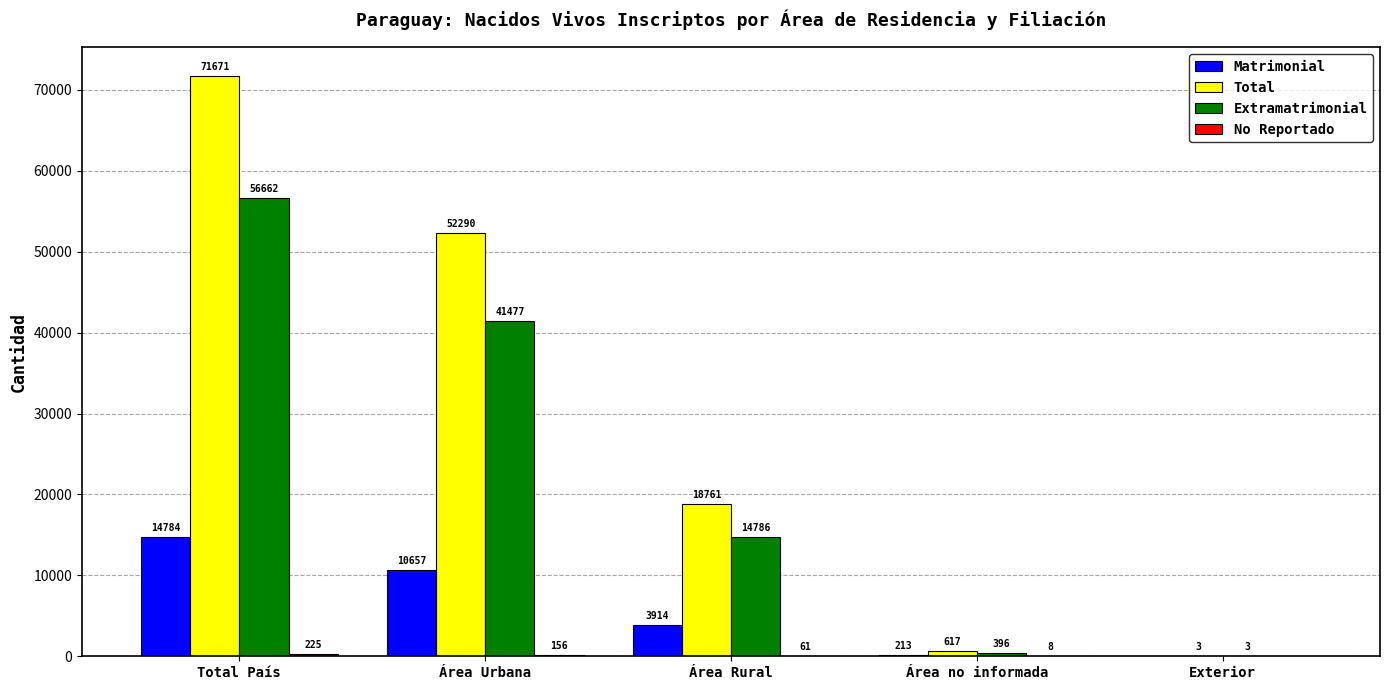

What is the difference between the Extramatrimonial values at Área no informada and Total País?

56266